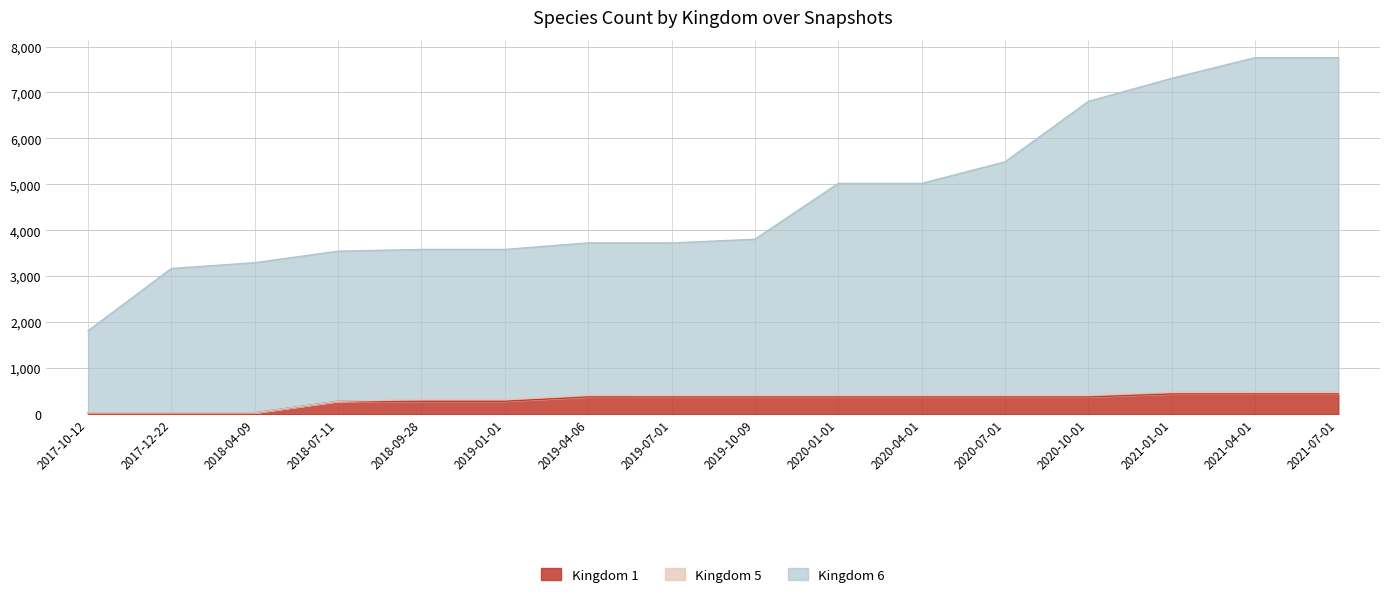

Does the chart display data point markers on the line(s)?

No